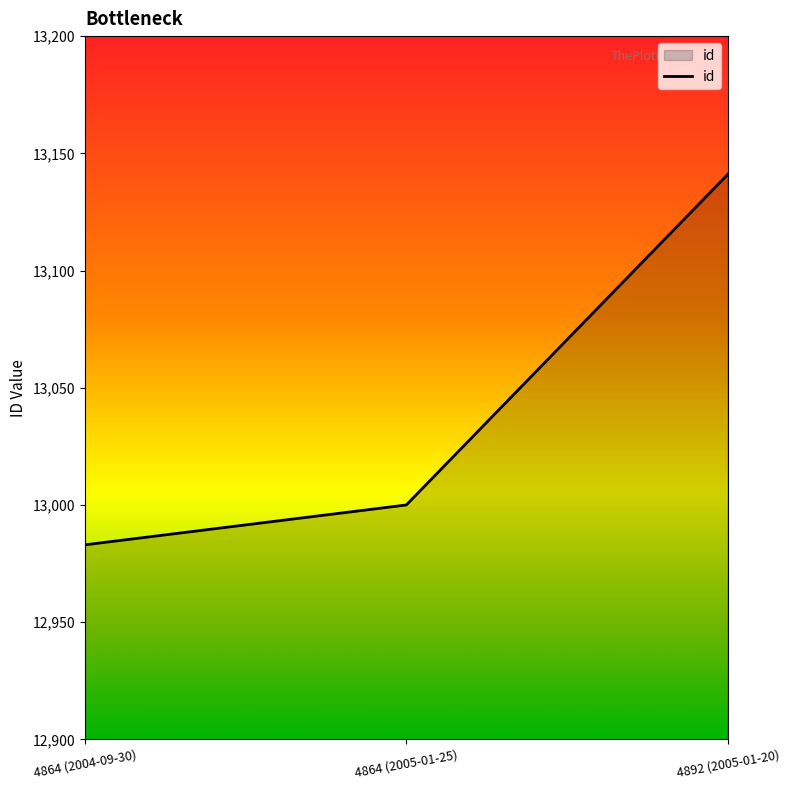

Which has a higher value, 4864 (2005-01-25) or 4864 (2004-09-30)?

4864 (2005-01-25)